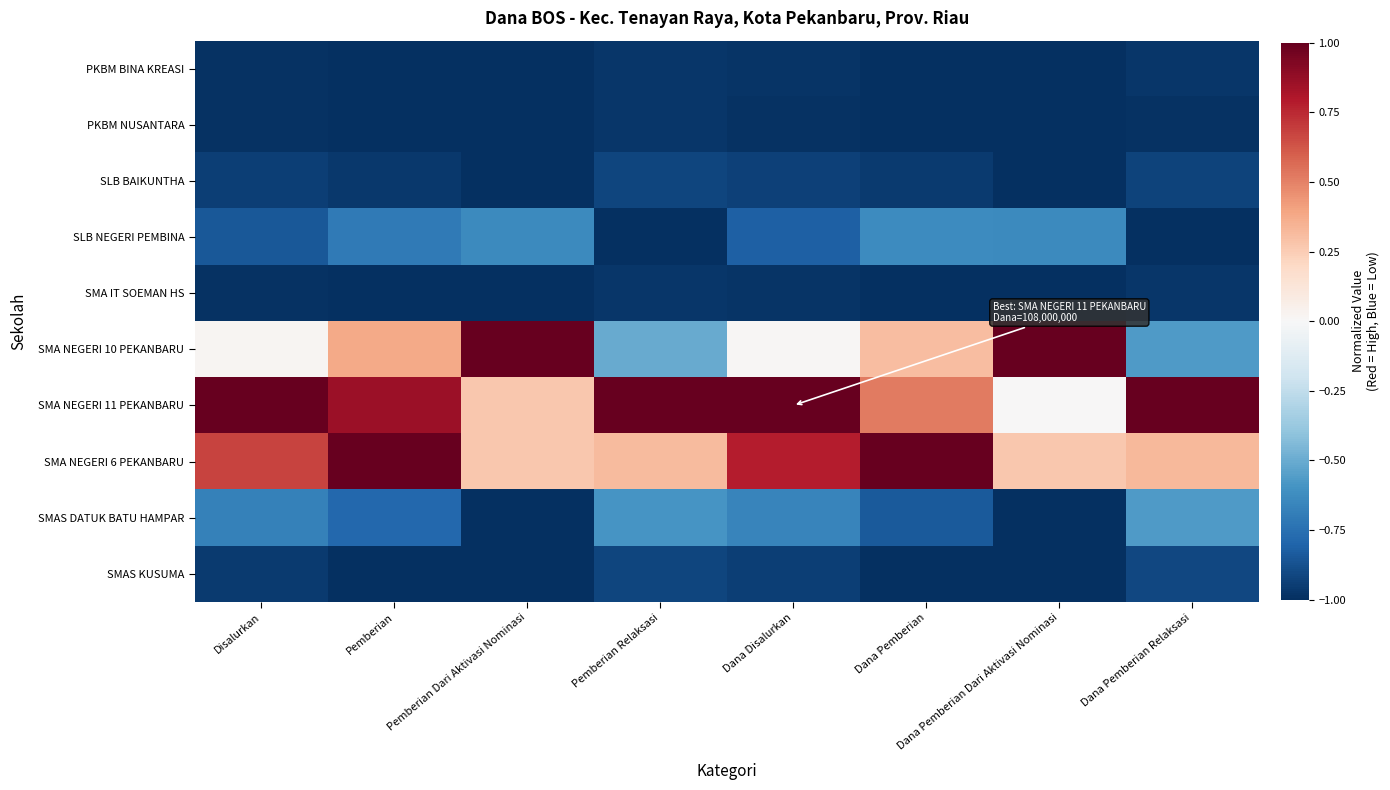

What is the greatest value displayed?

1.0